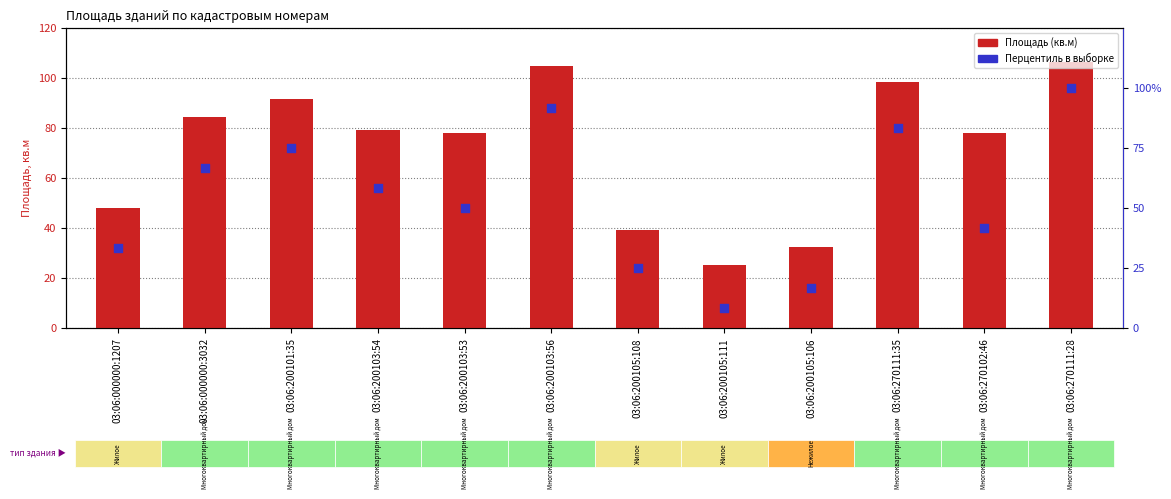

Which series has the largest total across all categories?

Площадь (кв.м)